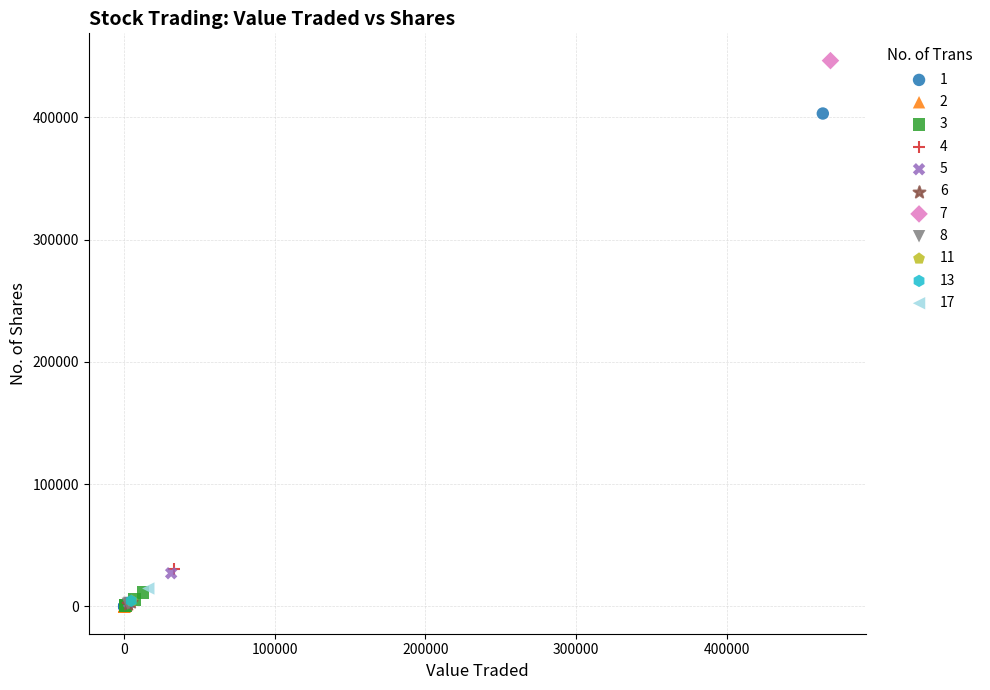

Which series contains the highest Y value?

7